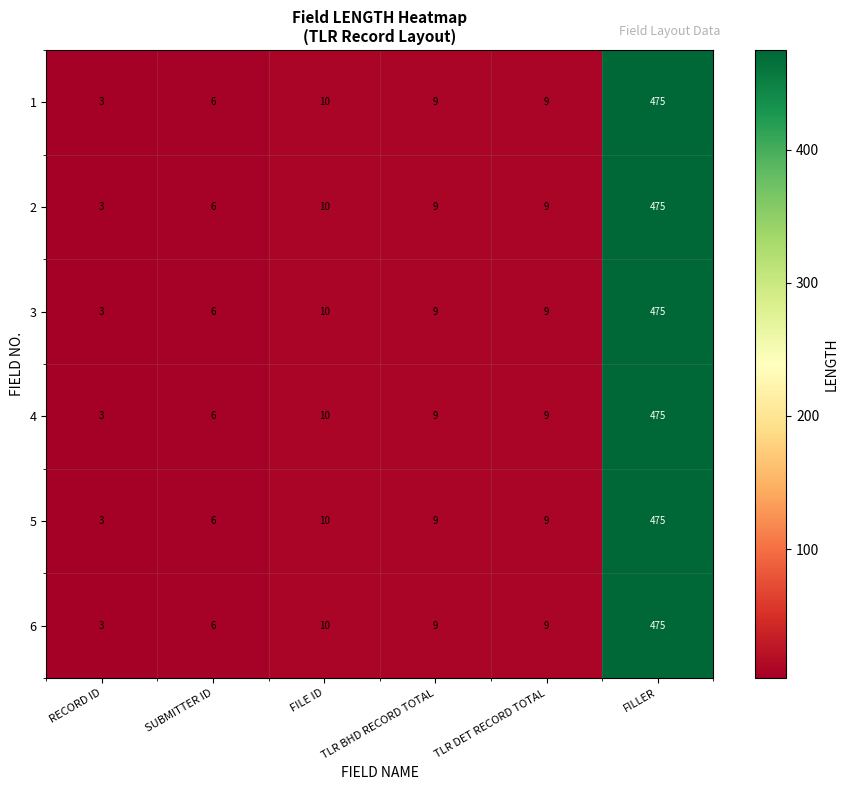

At which category is the sum across all series the highest?

FILLER